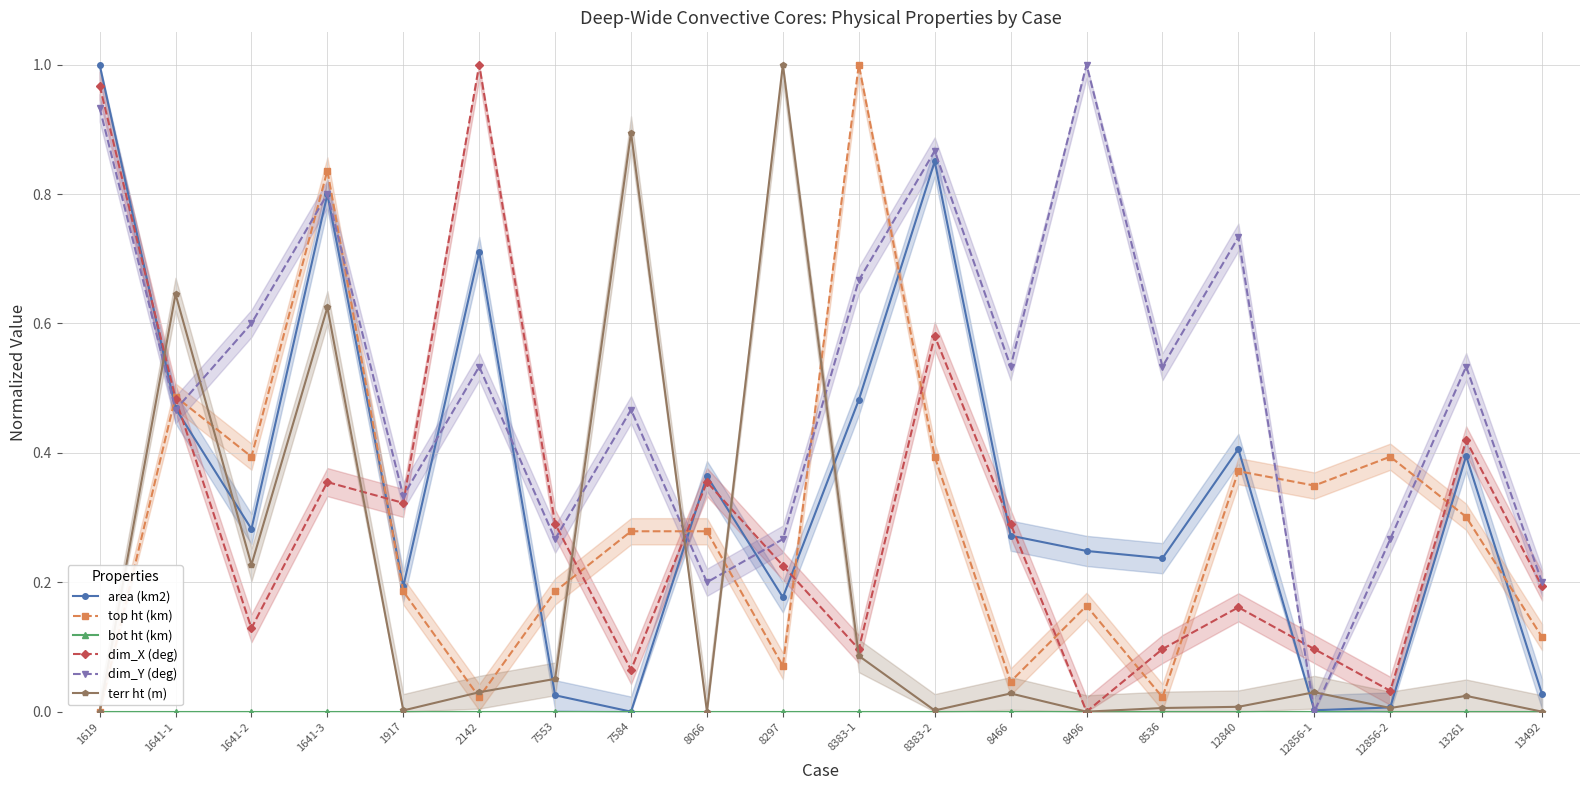

Reading right to left, list all the values displayed in this chart.

area (km2): 13492=0.0	13261=0.4	12856-2=0.0	12856-1=0.0	12840=0.4	8536=0.2	8496=0.2	8466=0.3	8383-2=0.9	8383-1=0.5	8297=0.2	8066=0.4	7584=0.0	7553=0.0	2142=0.7	1917=0.2	1641-3=0.8	1641-2=0.3	1641-1=0.5	1619=1.0
top ht (km): 13492=0.1	13261=0.3	12856-2=0.4	12856-1=0.3	12840=0.4	8536=0.0	8496=0.2	8466=0.0	8383-2=0.4	8383-1=1.0	8297=0.1	8066=0.3	7584=0.3	7553=0.2	2142=0.0	1917=0.2	1641-3=0.8	1641-2=0.4	1641-1=0.5	1619=0.0
bot ht (km): 13492=0.0	13261=0.0	12856-2=0.0	12856-1=0.0	12840=0.0	8536=0.0	8496=0.0	8466=0.0	8383-2=0.0	8383-1=0.0	8297=0.0	8066=0.0	7584=0.0	7553=0.0	2142=0.0	1917=0.0	1641-3=0.0	1641-2=0.0	1641-1=0.0	1619=0.0
dim_X (deg): 13492=0.2	13261=0.4	12856-2=0.0	12856-1=0.1	12840=0.2	8536=0.1	8496=0.0	8466=0.3	8383-2=0.6	8383-1=0.1	8297=0.2	8066=0.4	7584=0.1	7553=0.3	2142=1.0	1917=0.3	1641-3=0.4	1641-2=0.1	1641-1=0.5	1619=1.0
dim_Y (deg): 13492=0.2	13261=0.5	12856-2=0.3	12856-1=0.0	12840=0.7	8536=0.5	8496=1.0	8466=0.5	8383-2=0.9	8383-1=0.7	8297=0.3	8066=0.2	7584=0.5	7553=0.3	2142=0.5	1917=0.3	1641-3=0.8	1641-2=0.6	1641-1=0.5	1619=0.9
terr ht (m): 13492=0.0	13261=0.0	12856-2=0.0	12856-1=0.0	12840=0.0	8536=0.0	8496=0.0	8466=0.0	8383-2=0.0	8383-1=0.1	8297=1.0	8066=0.0	7584=0.9	7553=0.1	2142=0.0	1917=0.0	1641-3=0.6	1641-2=0.2	1641-1=0.6	1619=0.0